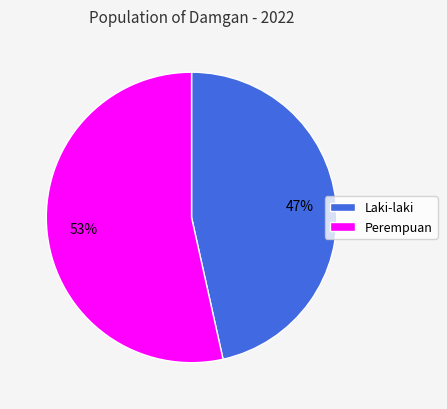

How many slices are in this pie chart?

2